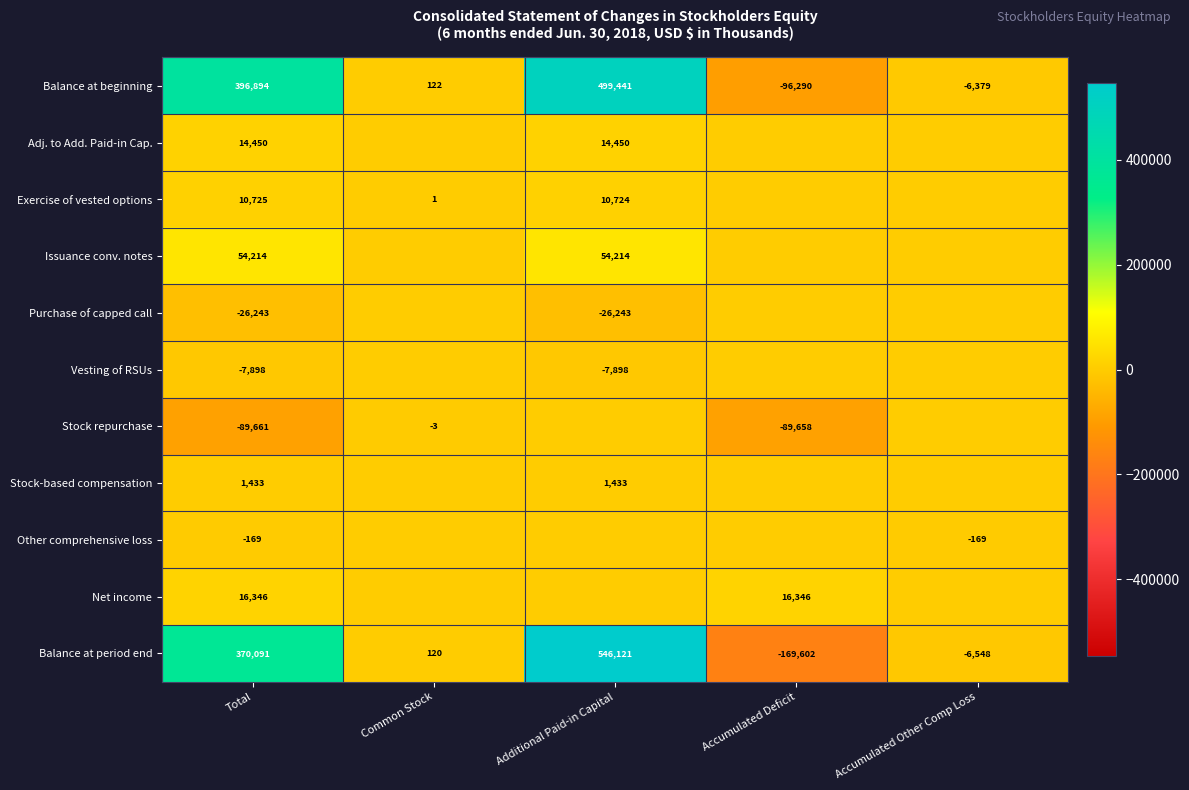

What is the maximum value for Balance at period end?

546121